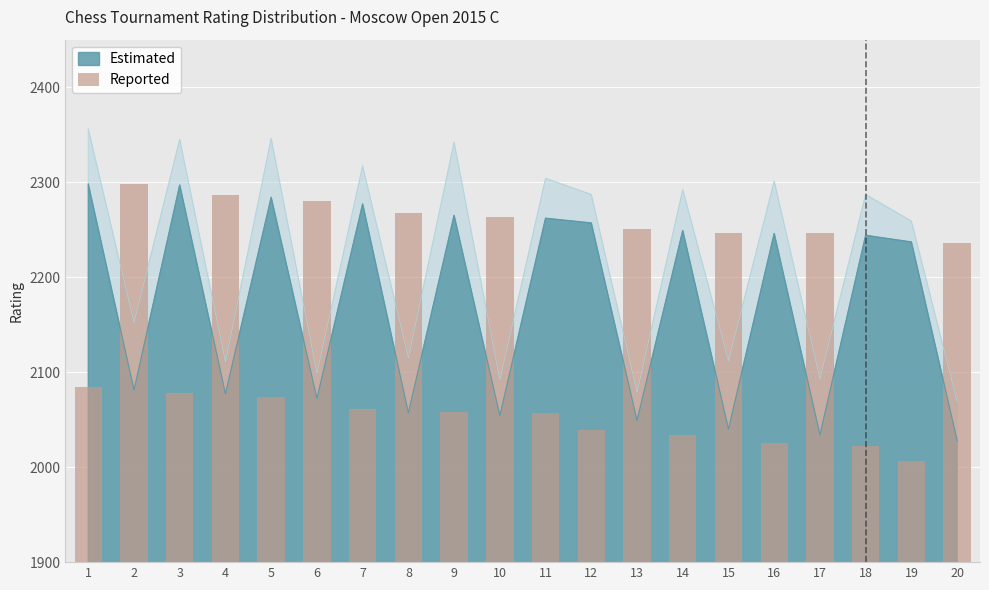

What is the value of the 10th bar from the left?

2263